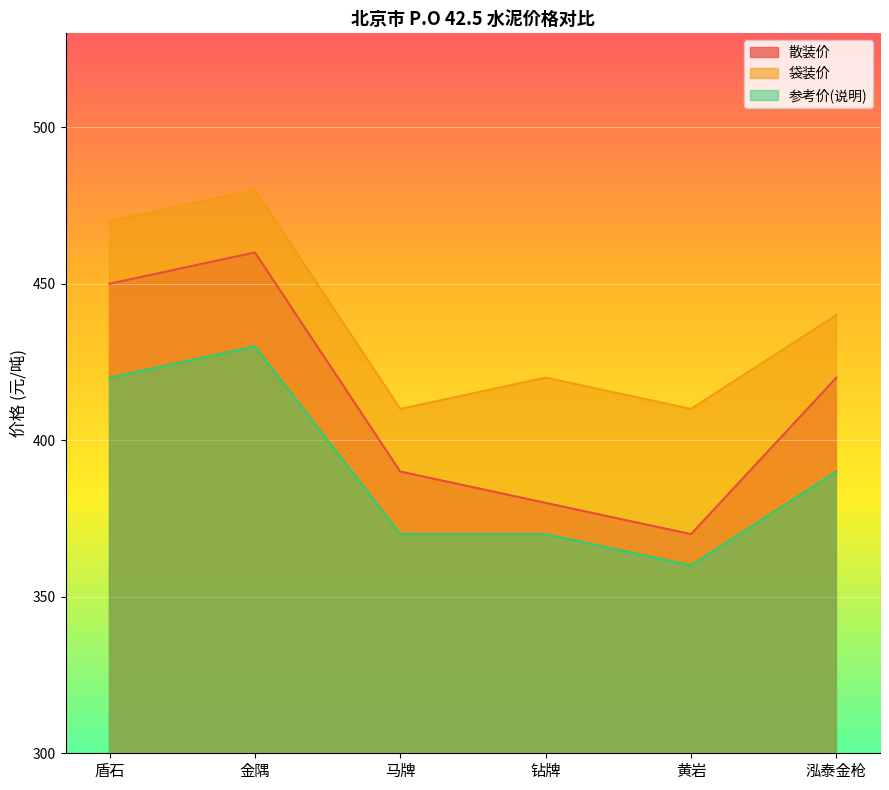

What are all the series names shown in the legend?

散装价, 袋装价, 参考价(说明)